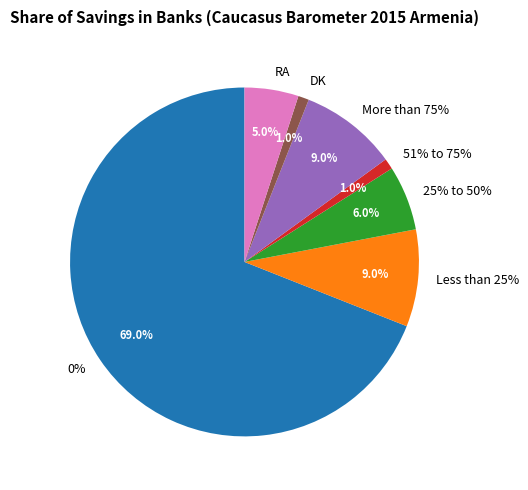

Which category has the smallest portion of the pie?

51% to 75%